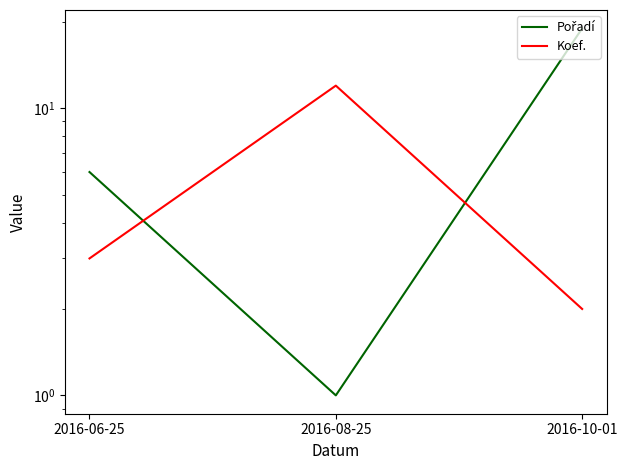

Which series has the largest total across all categories?

Pořadí